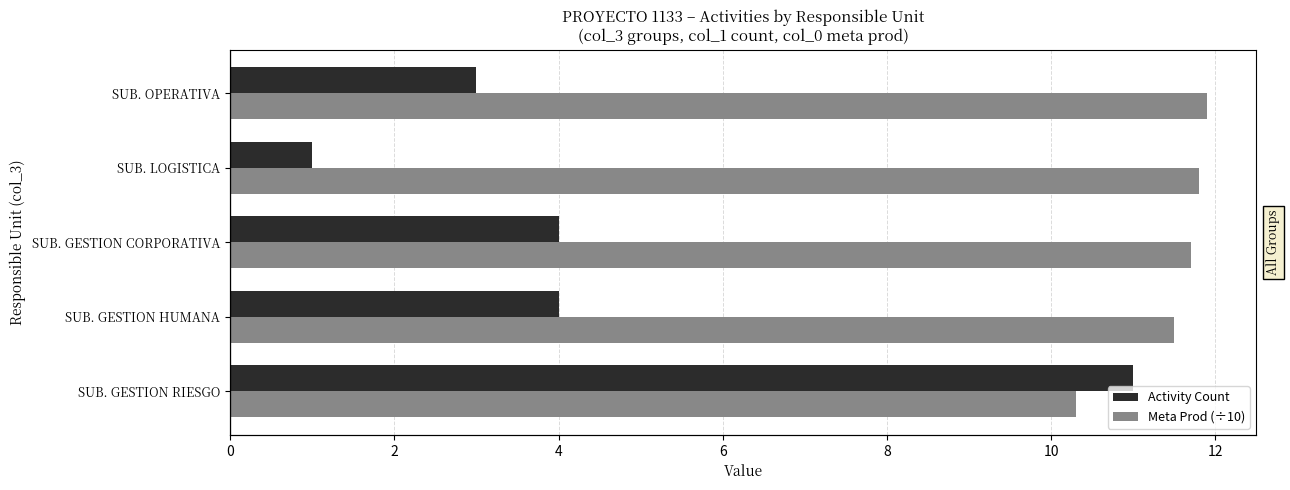

How many data points does each series have?

5